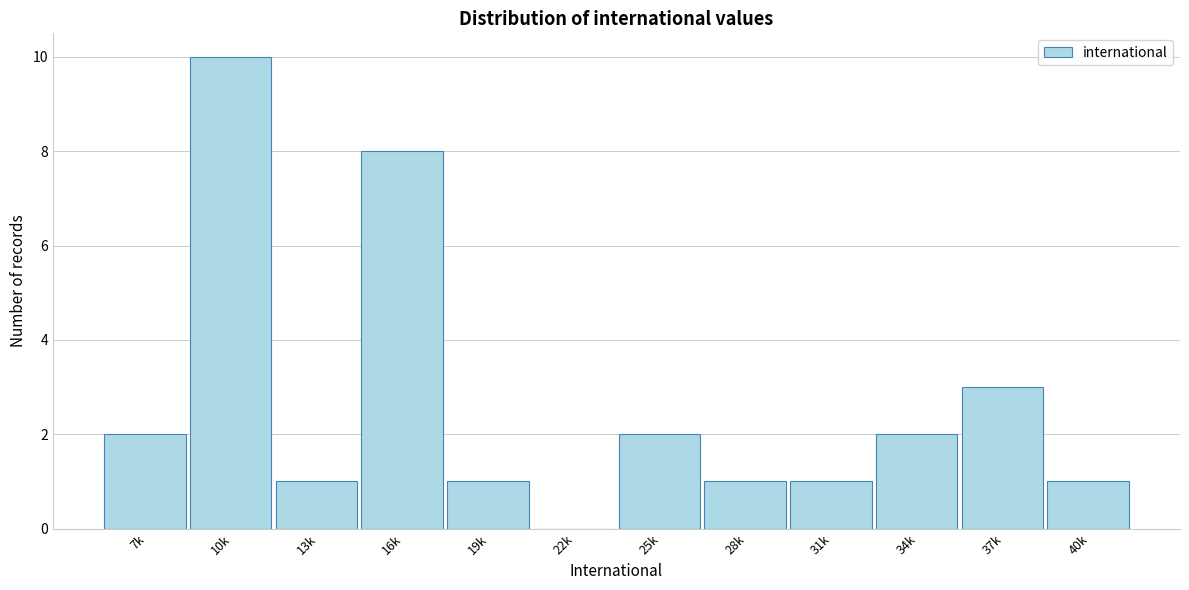

Reading left to right, transcribe all the data shown in this chart.

7k=2	10k=10	13k=1	16k=8	19k=1	22k=0	25k=2	28k=1	31k=1	34k=2	37k=3	40k=1